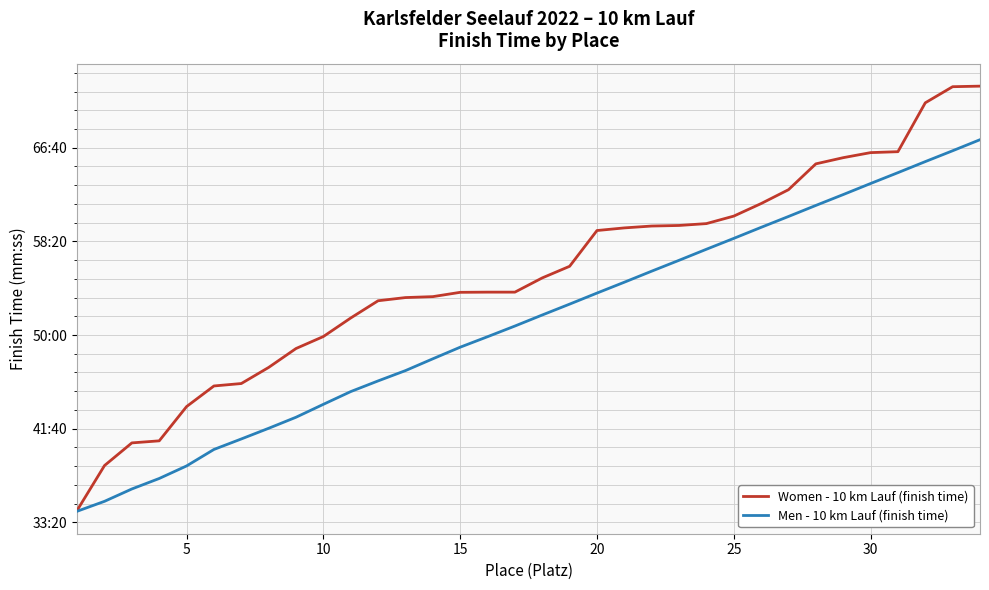

What are all the series names shown in the legend?

Women - 10 km Lauf (finish time), Men - 10 km Lauf (finish time)